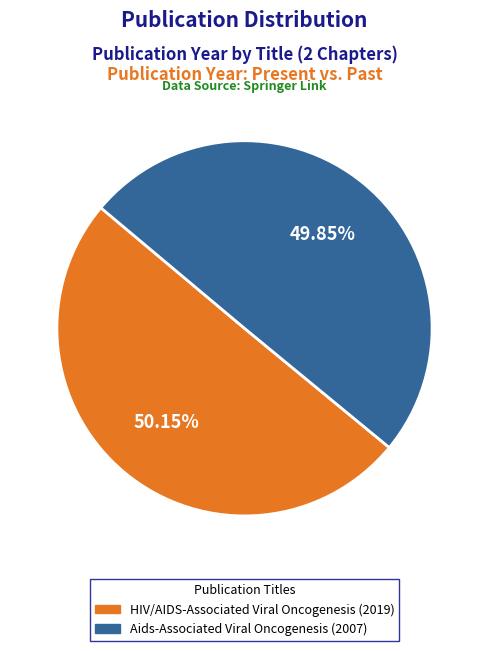

Is it true that HIV/AIDS-Associated Viral Oncogenesis is 64% of the pie?

False